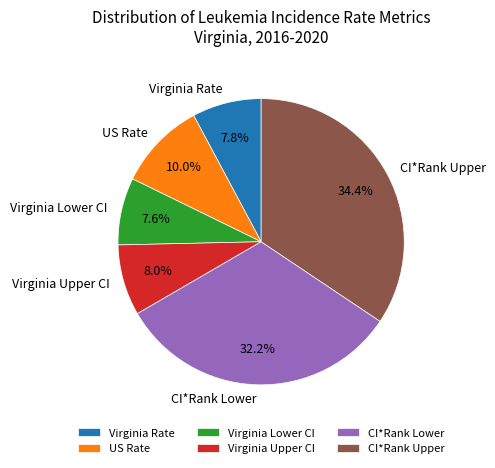

Count the number of slices in the pie.

6